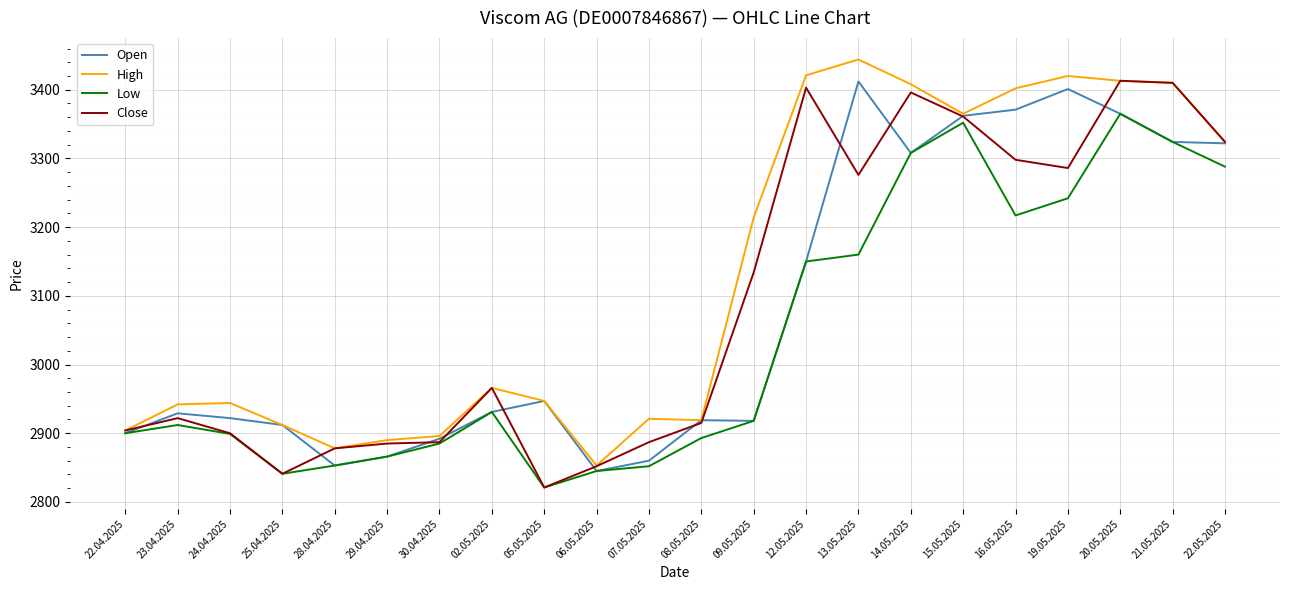

At 07.05.2025, list the series in order from smallest to largest.

Low, Open, Close, High